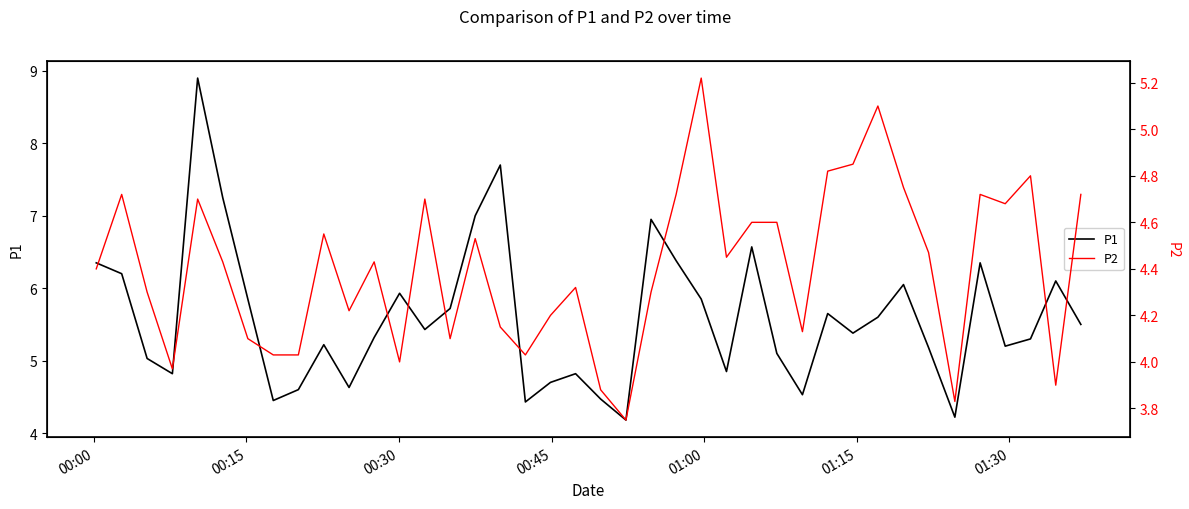

What is the lowest value of the P1 series?

4.2